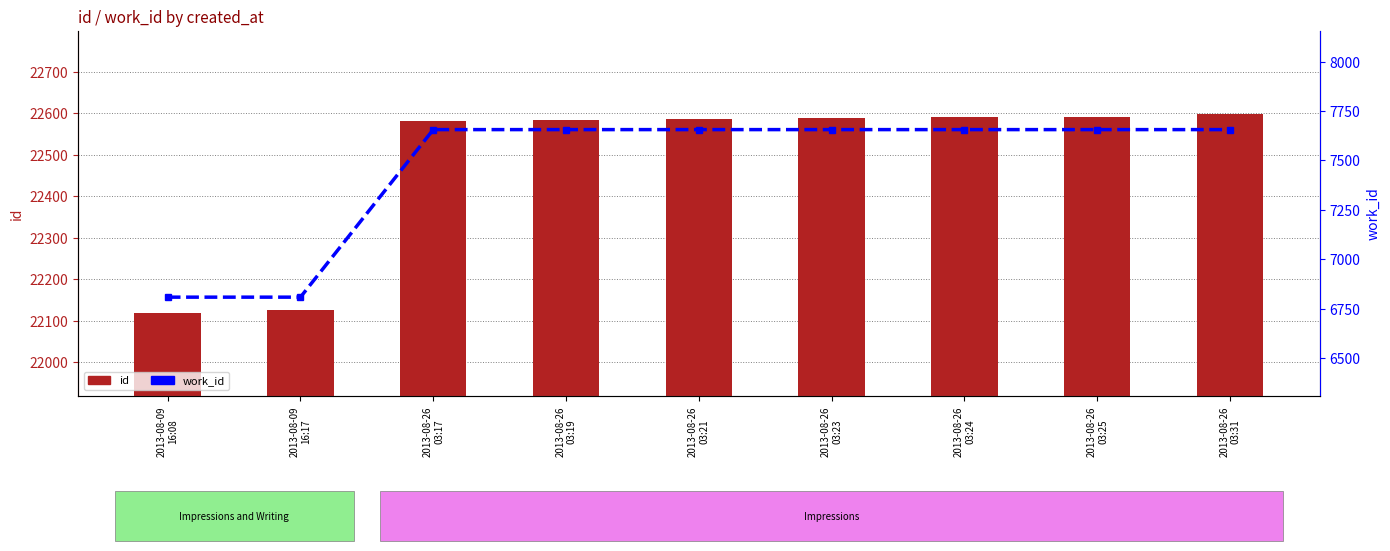

The value of work_id at 2013-08-26
03:31 is 11130. True or false?

False